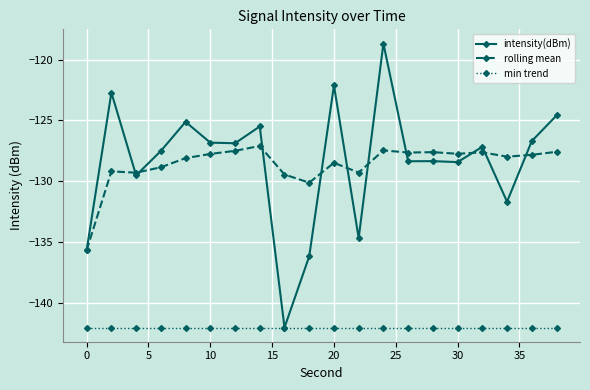

True or false: intensity(dBm) has more than 1 interior local peaks.

True